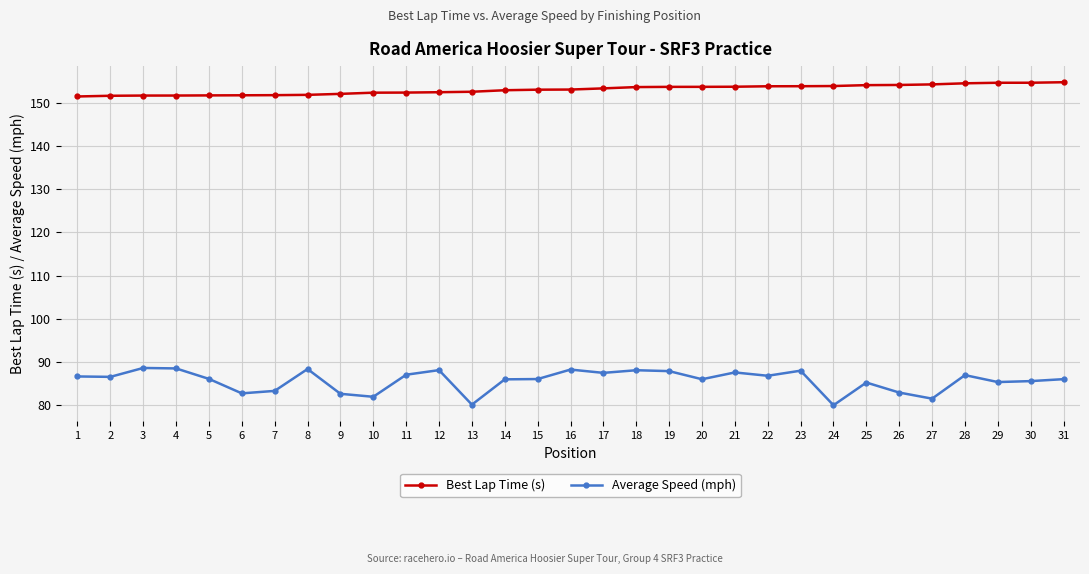

Rank the series by their average value, from lowest to highest.

Average Speed (mph), Best Lap Time (s)